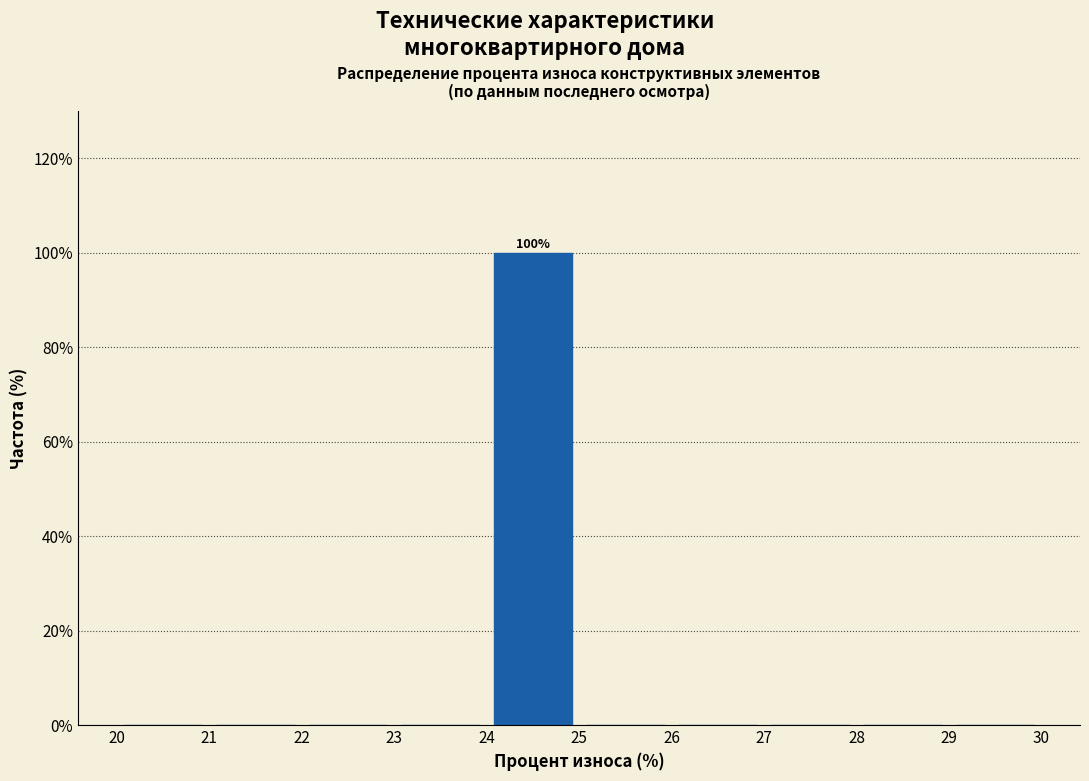

Which range on the x-axis has the tallest bar?

24 to 25